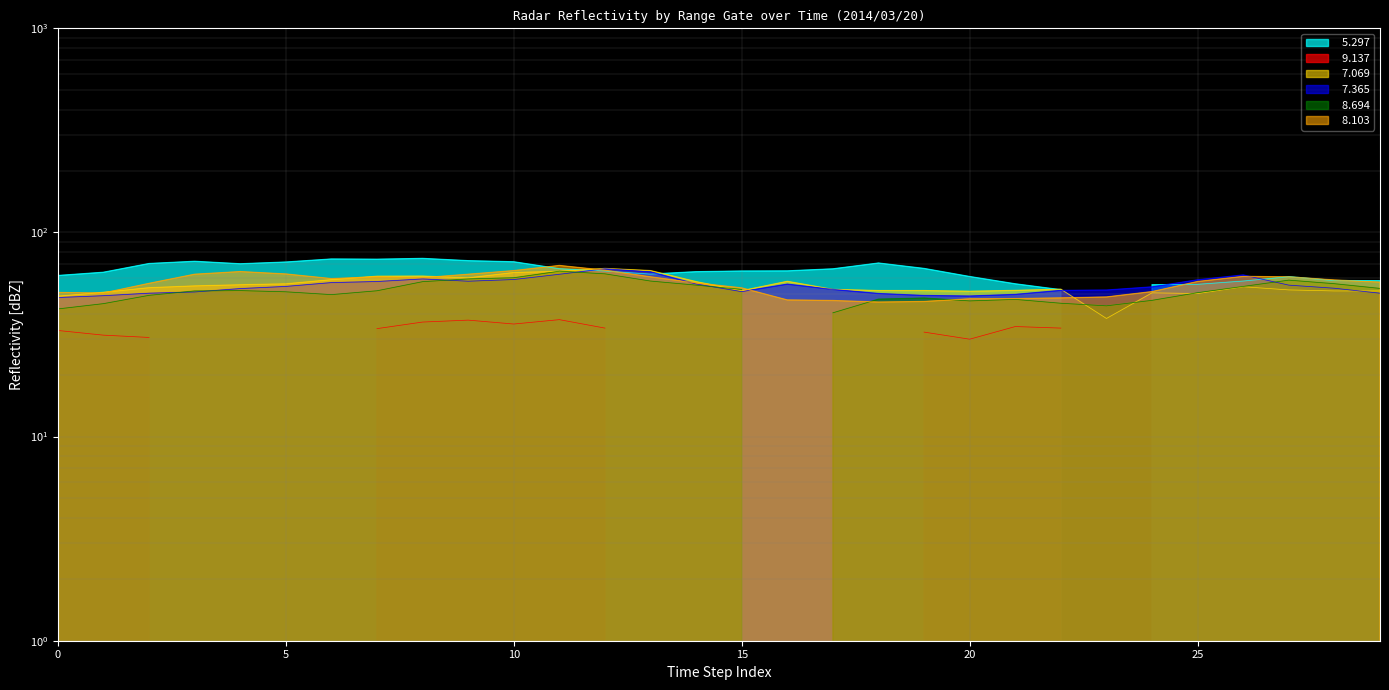

True or false:   7.365 has a value of 75.8 at 2014/03/20 01:10.

False